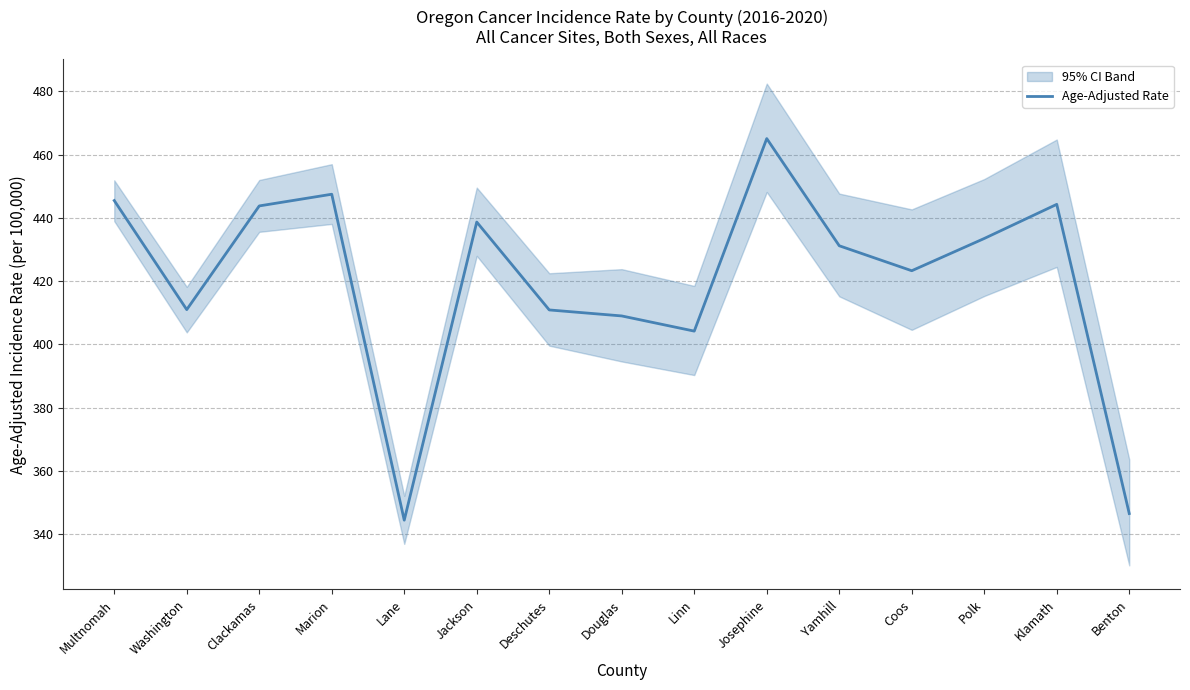

How many data points are above 431?

8